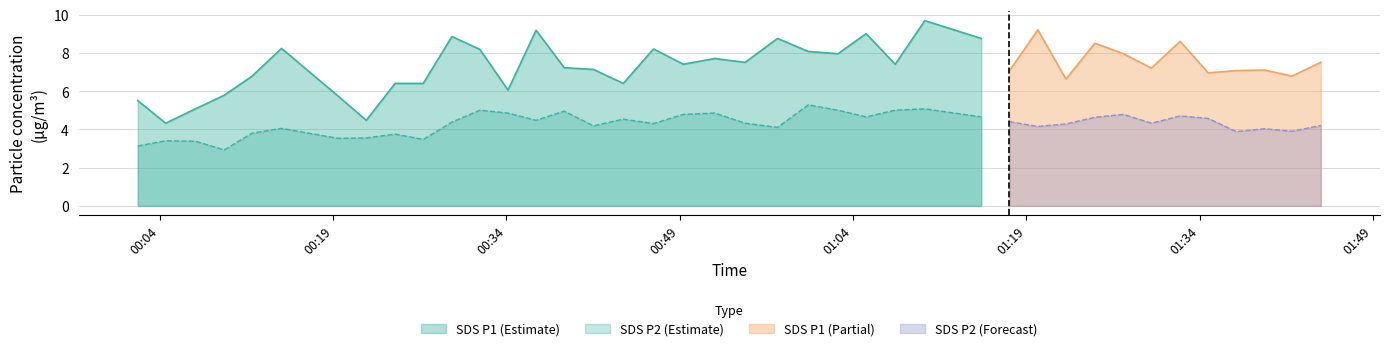

Where is the first local maximum for SDS_P2?

1